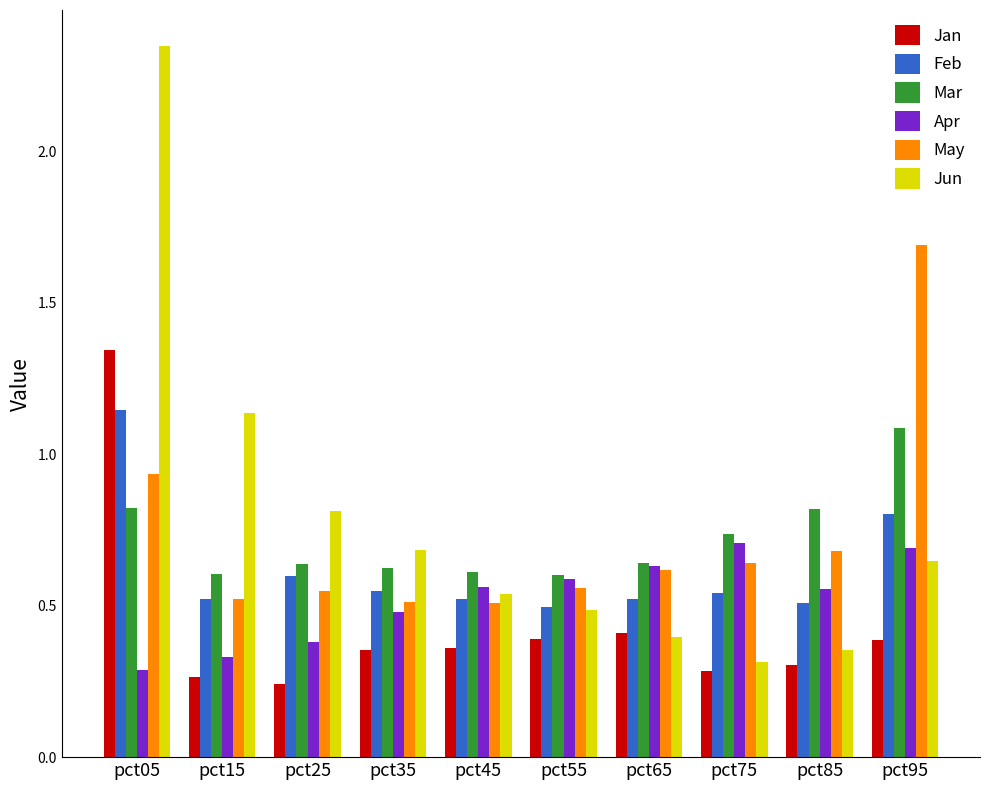

Where is Apr nearest to the value 0?

pct05